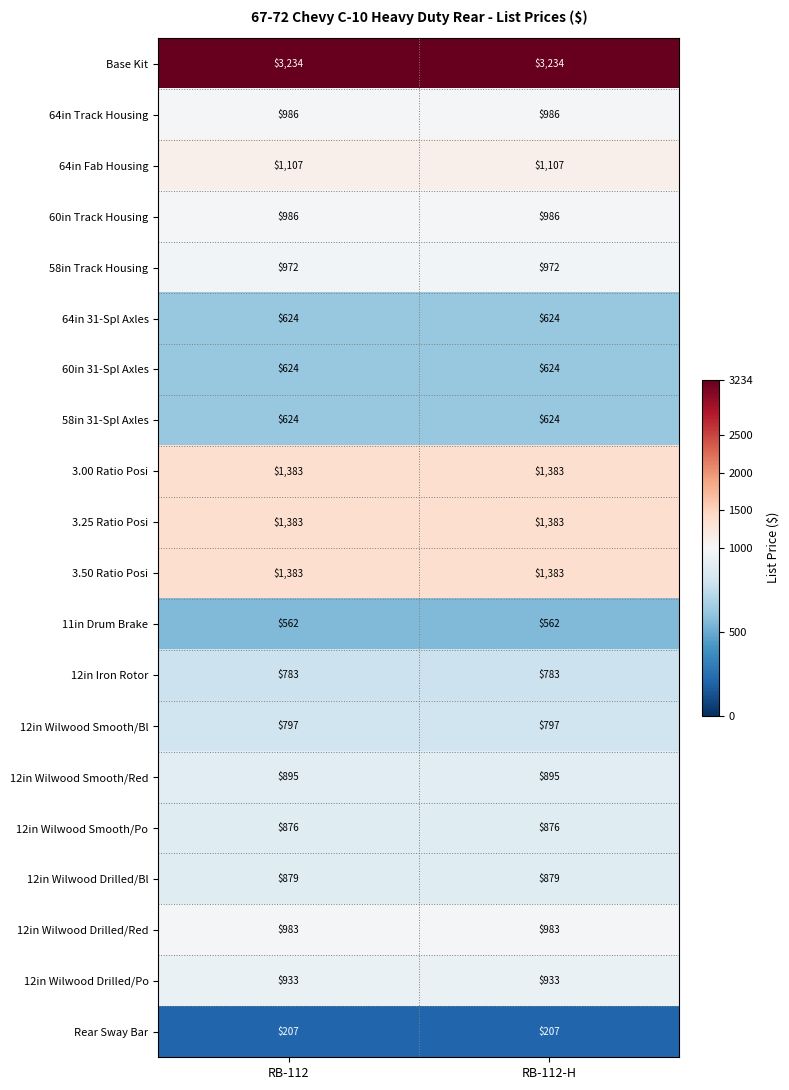

What is the spread (max minus min) of values at RB-112?

3027